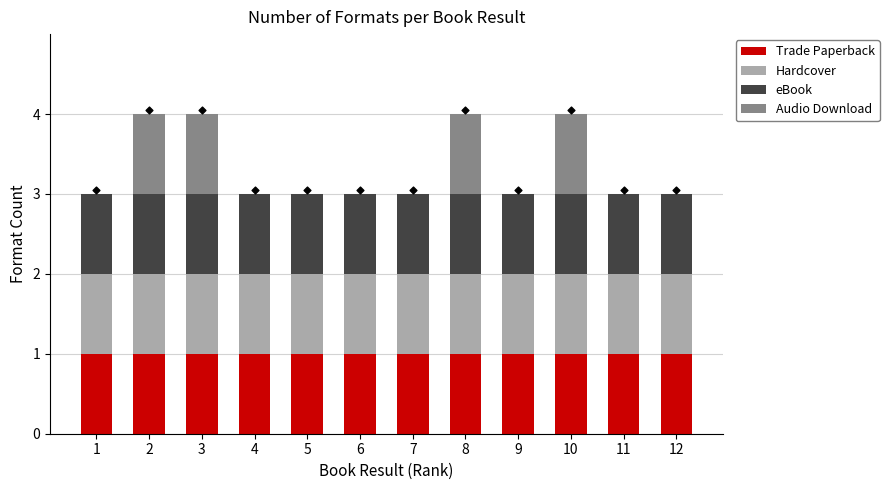

What is the total value across all series at 2?

4